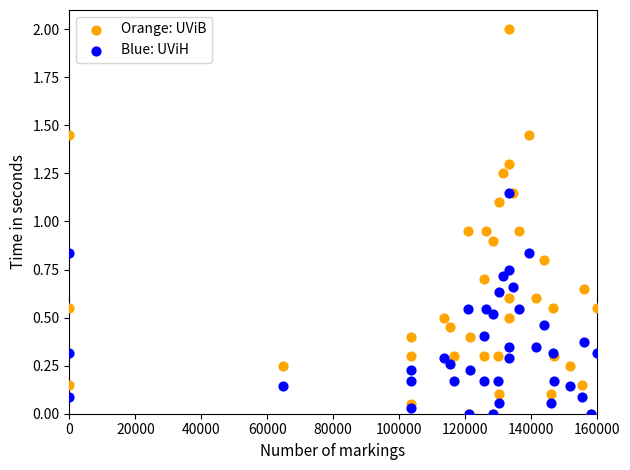

Which series has the largest Y range (max minus min)?

Orange: UViB